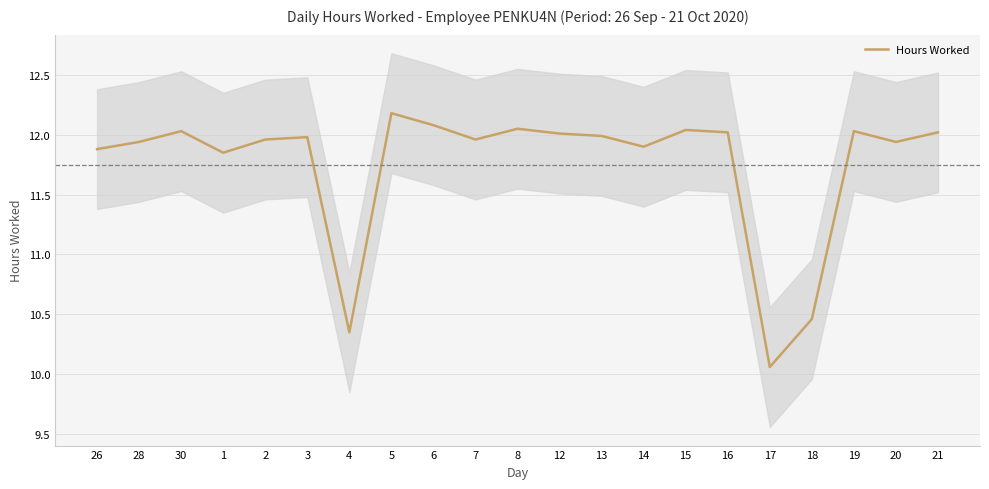

What is the minimum value shown in the chart?

10.1